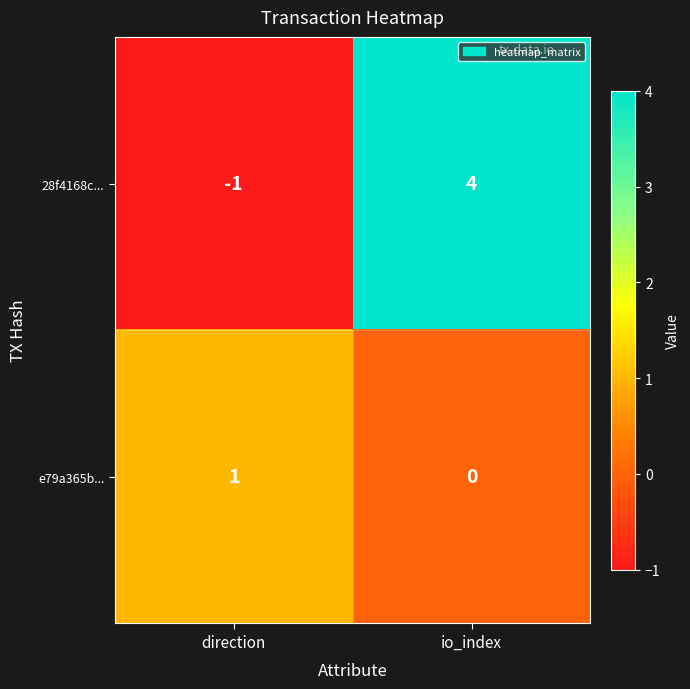

Rank the series by their average value, from lowest to highest.

e79a365b..., 28f4168c...